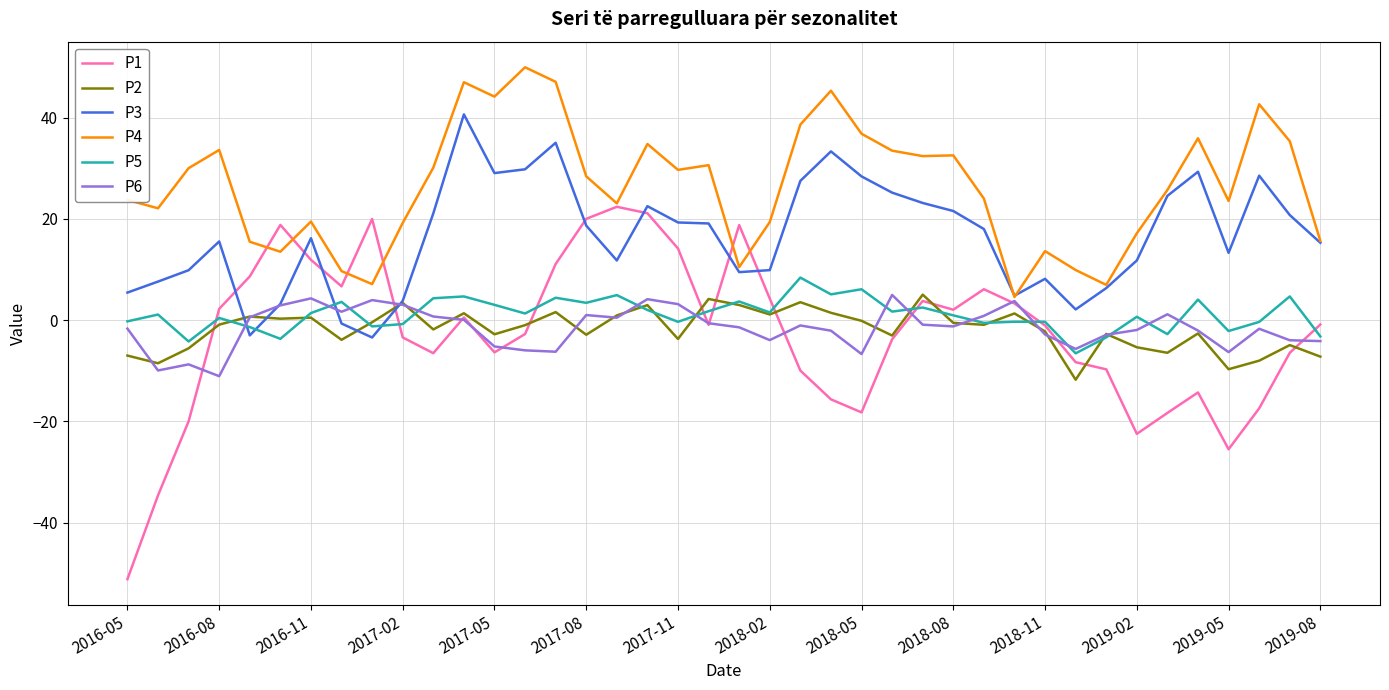

What is the highest value of the P3 series?

40.6